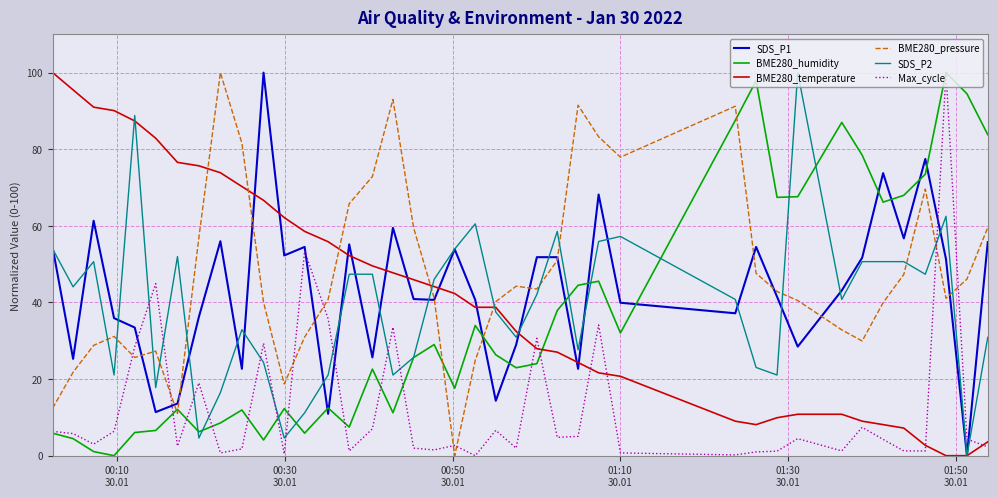

True or false: Max_cycle and BME280_temperature intersect in this chart.

True